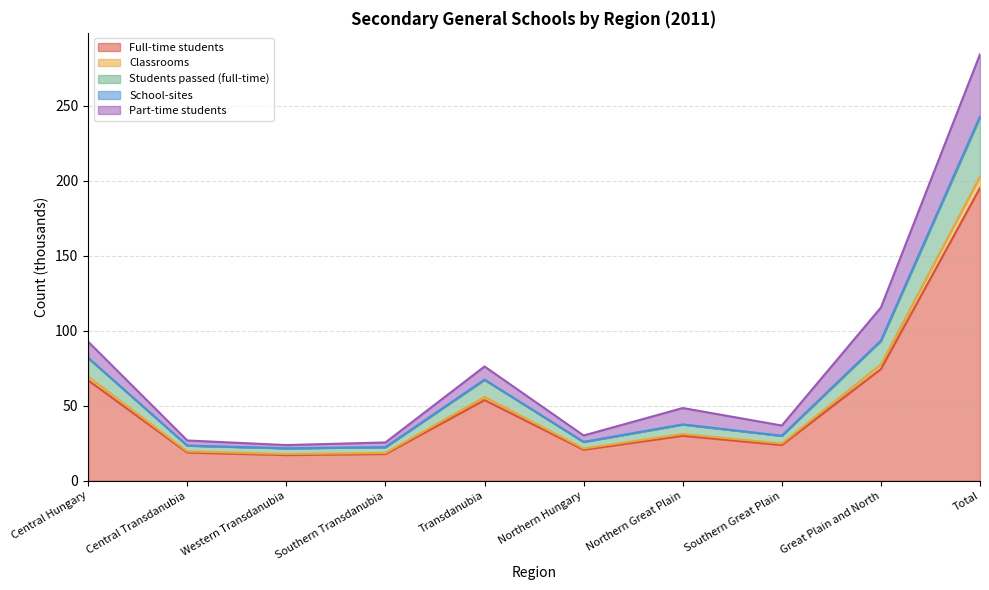

Rank the categories by Classrooms value from lowest to highest.

Western Transdanubia, Southern Transdanubia, Central Transdanubia, Northern Hungary, Southern Great Plain, Northern Great Plain, Transdanubia, Central Hungary, Great Plain and North, Total